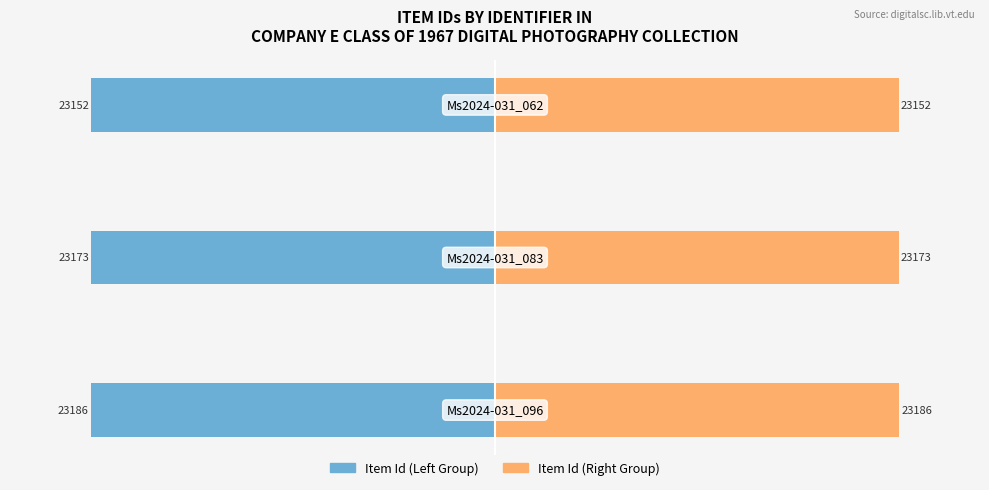

Rank the categories by Item Id (Right) value from lowest to highest.

2, 1, 0